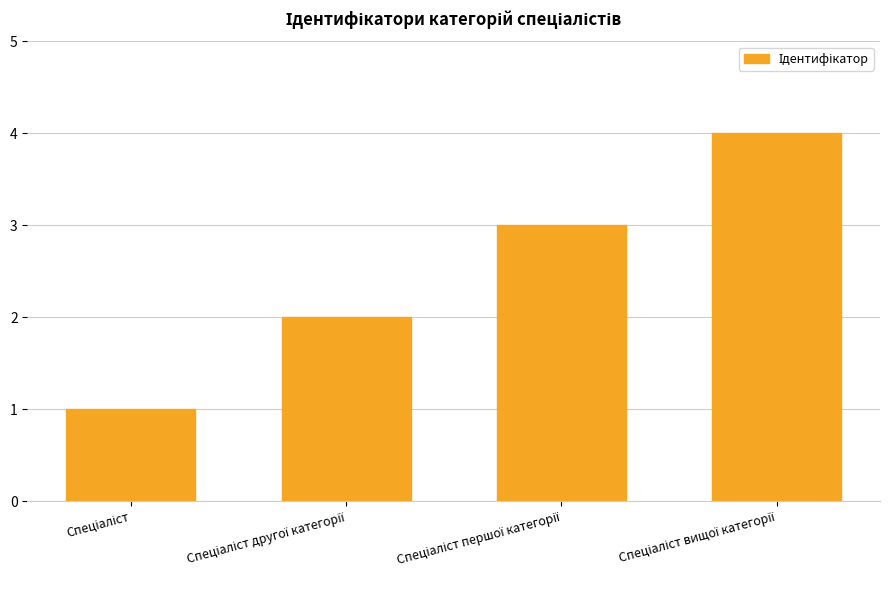

Reading left to right, extract all data points from this chart.

1	2	3	4